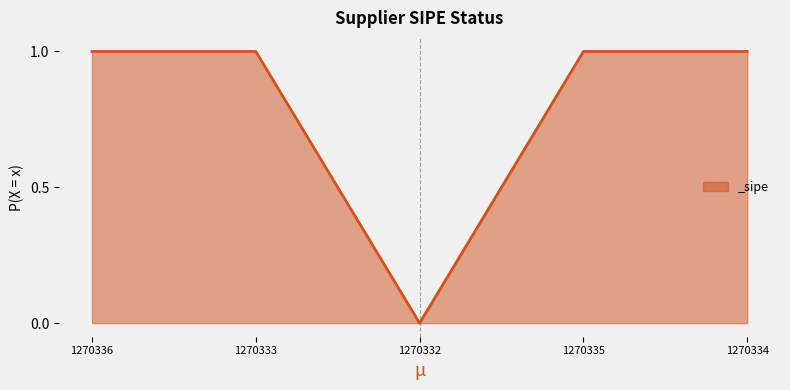

The value at 1270335 is 1. True or false?

True